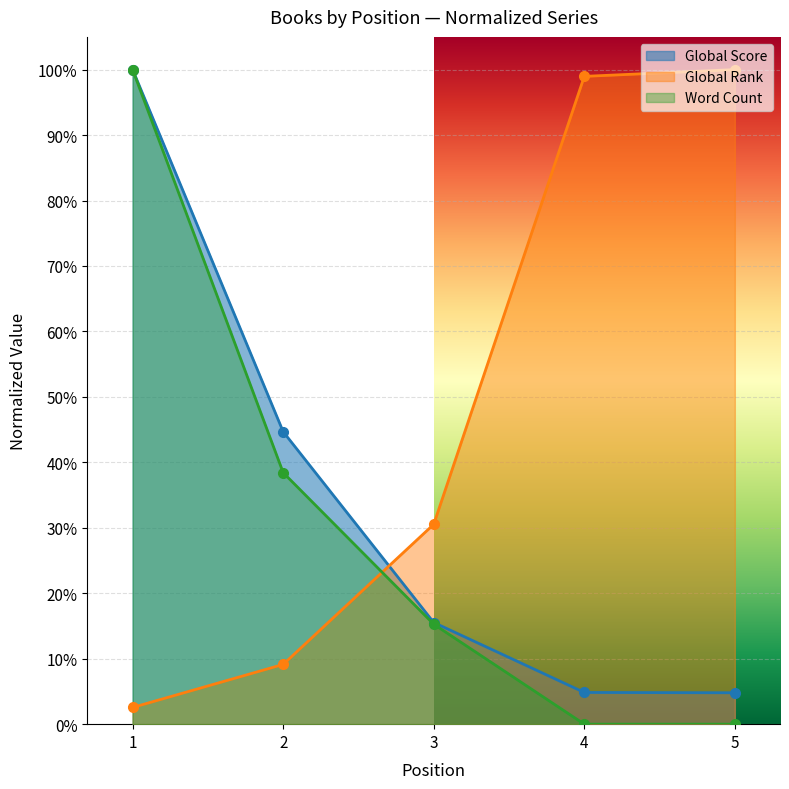

What is the difference between the highest and lowest values at 1?

1.0